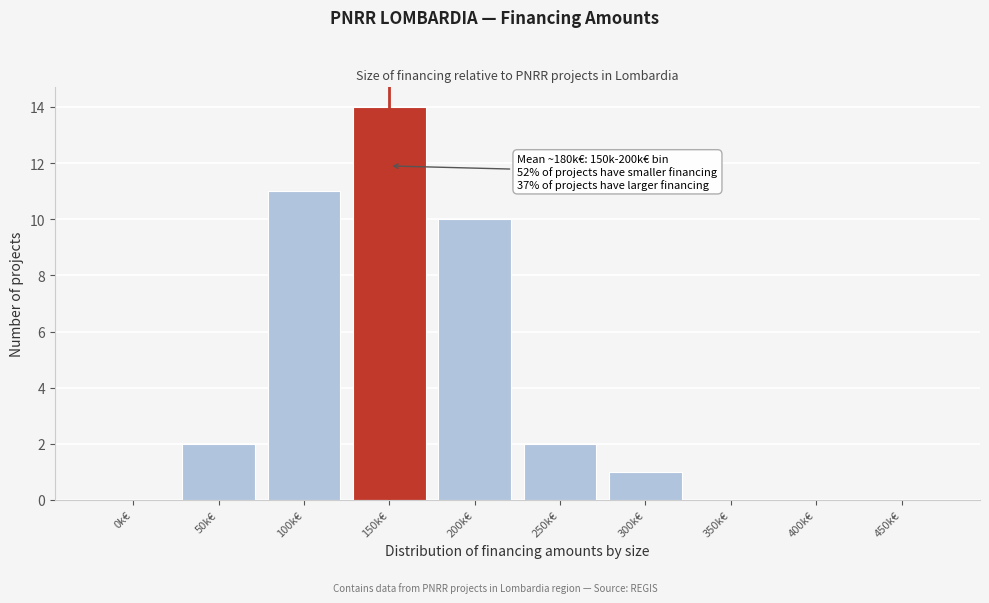

Reading right to left, list all the values displayed in this chart.

450k€=0	400k€=0	350k€=0	300k€=1	250k€=2	200k€=10	150k€=14	100k€=11	50k€=2	0k€=0